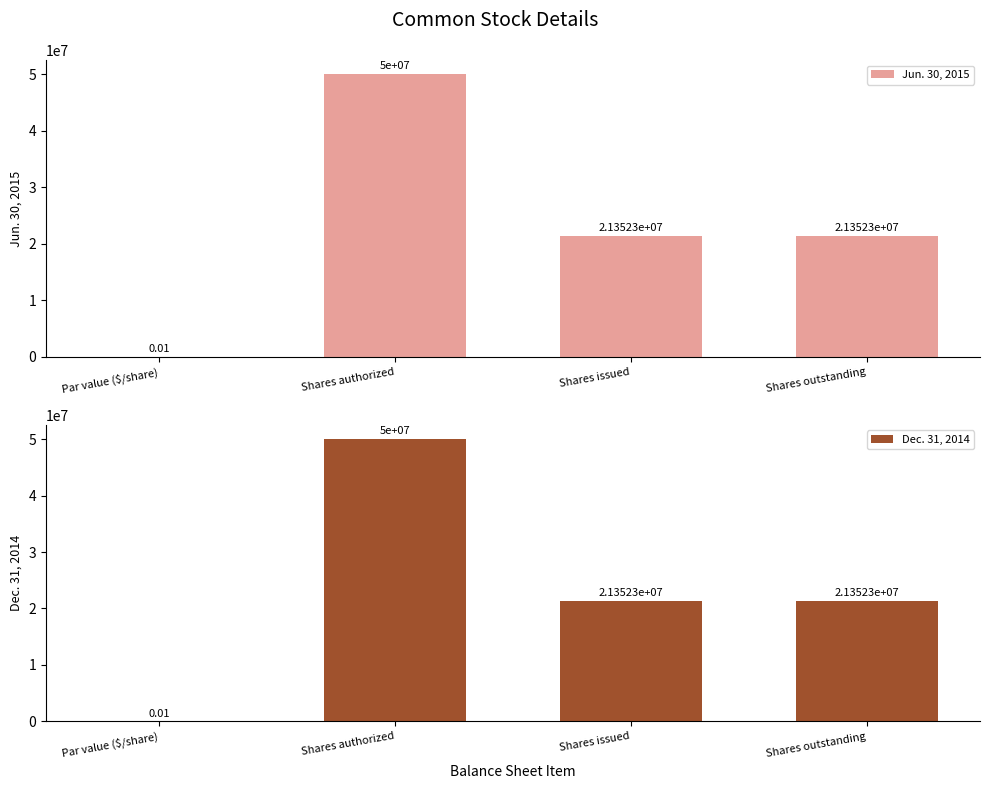

Does the chart contain any negative values?

No